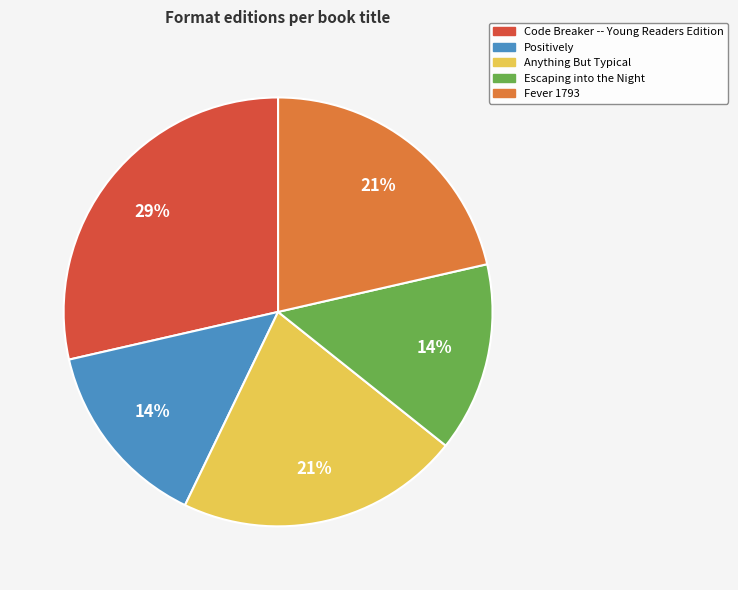

True or false: Positively accounts for 1% of the total.

False